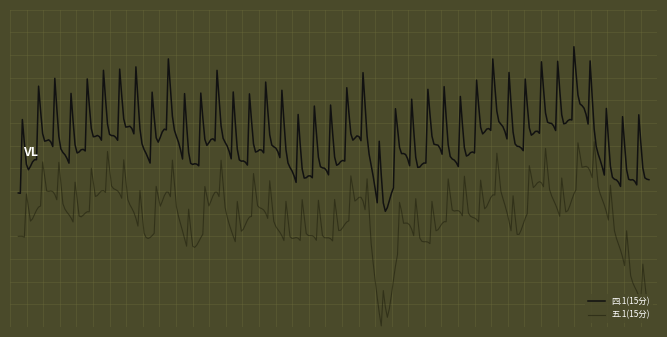

Does the chart have visible grid lines?

No